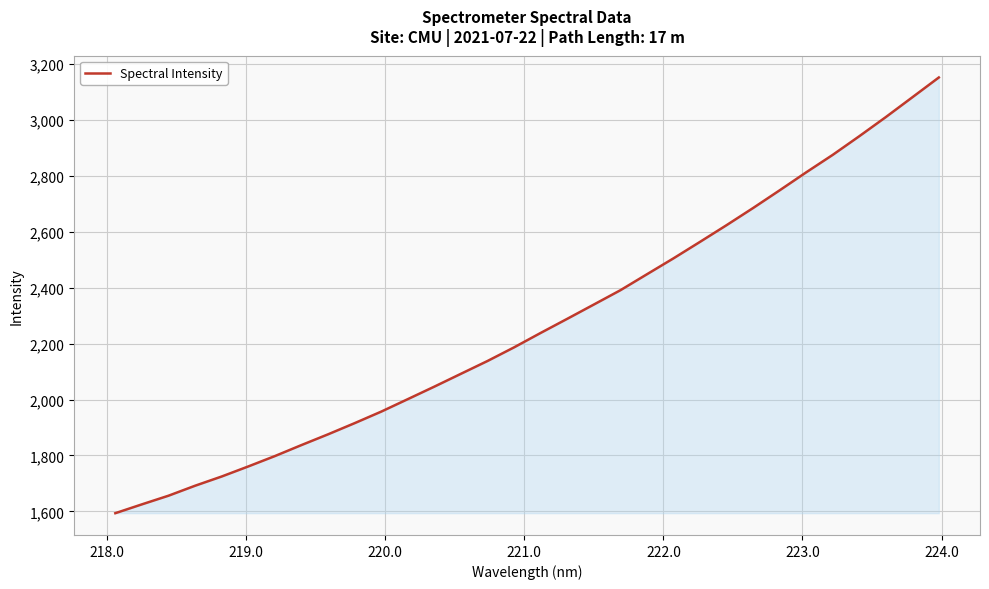

What is the difference between the maximum and second lowest values?

1526.5